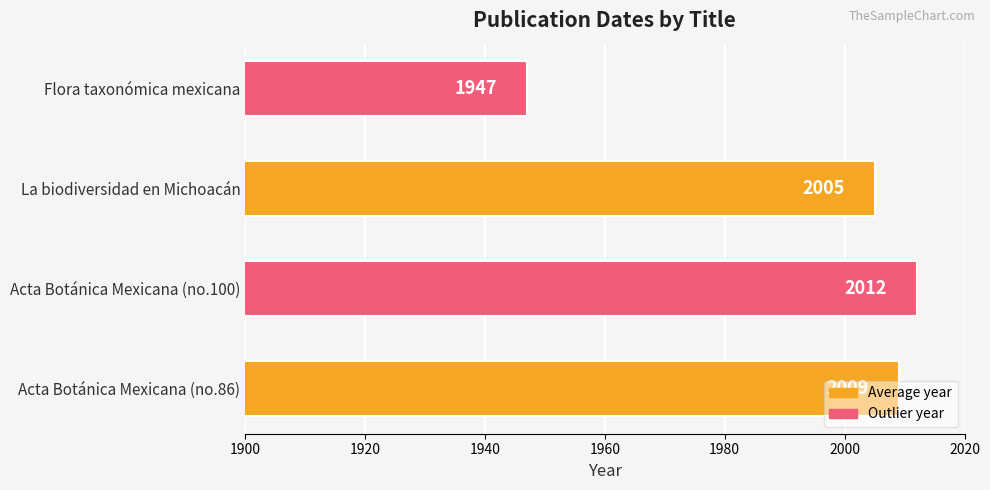

What is the difference between the maximum and second lowest values?

7